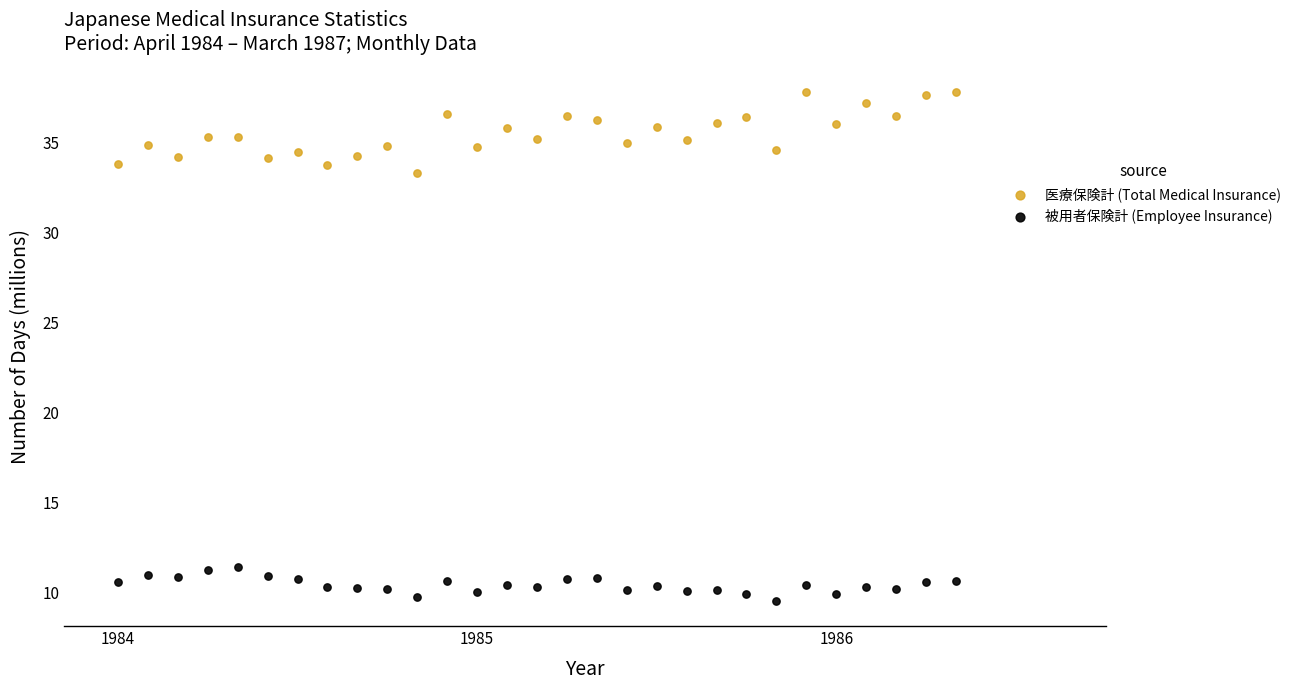

Which series has the largest Y range (max minus min)?

医療保険計 (Total Medical Insurance)